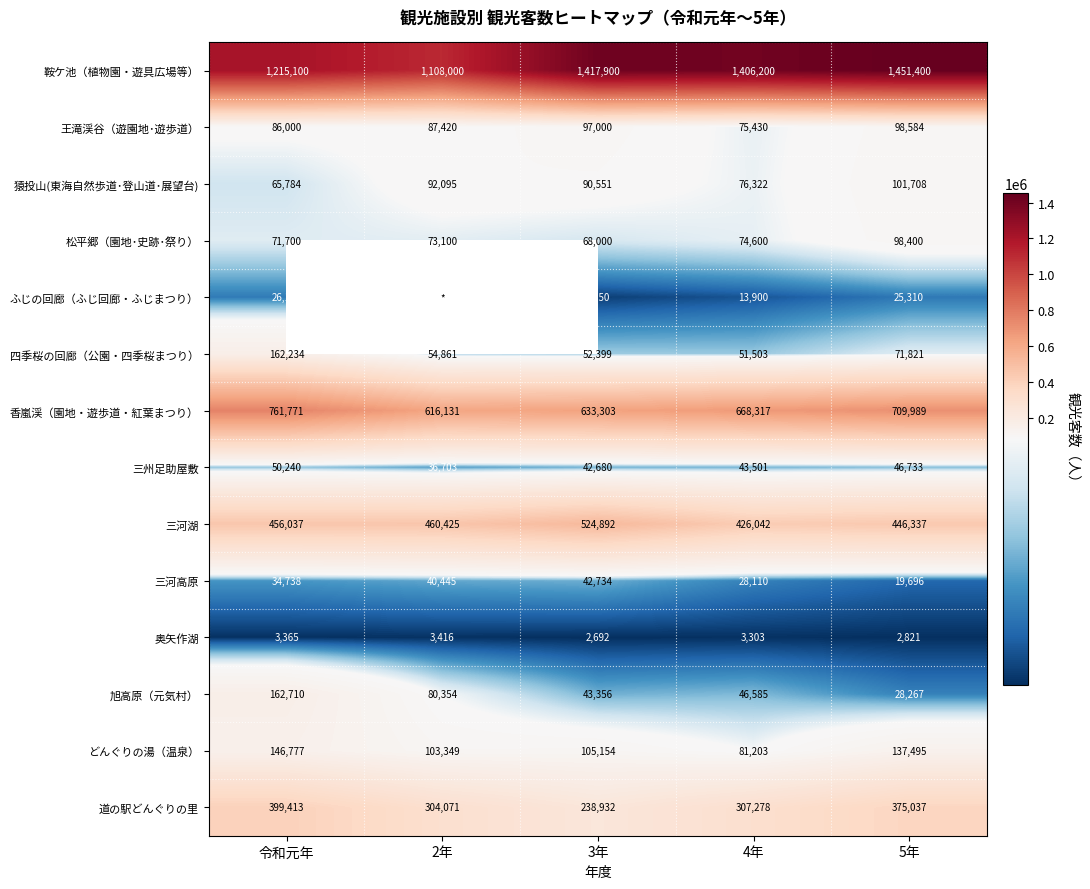

Which has a higher value, 2年 or 5年?

5年